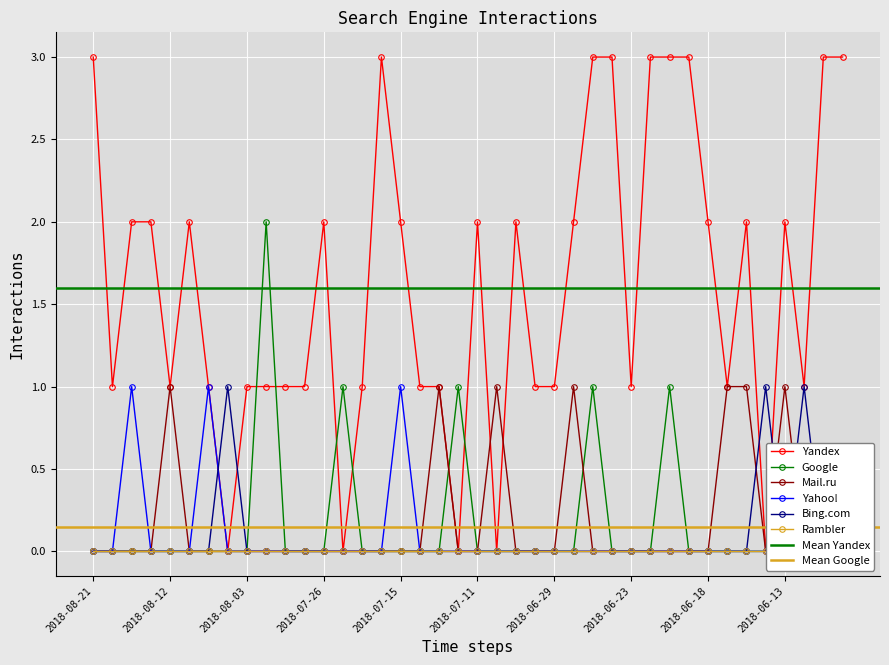

At which category does Yandex reach its first local peak?

2018-08-11